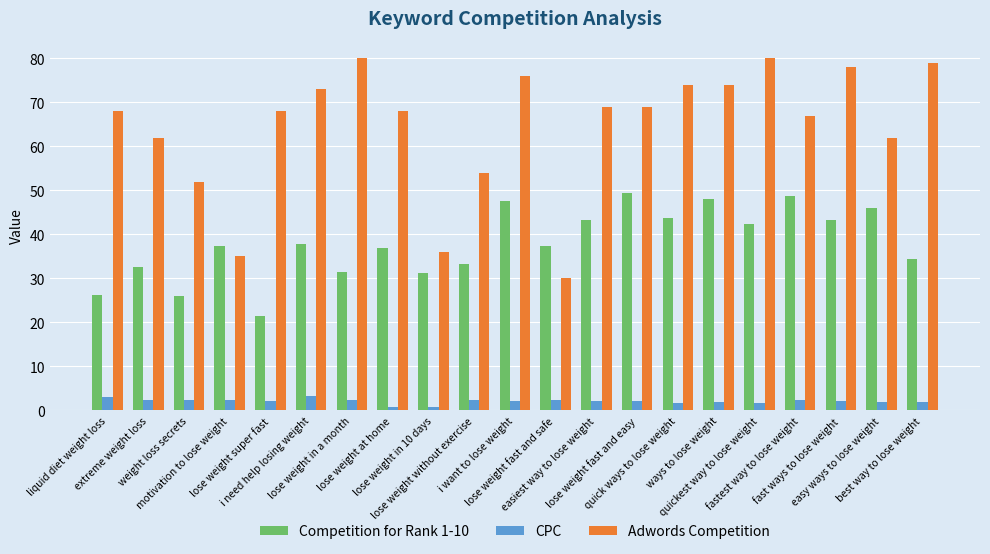

How many data points does each series have?

21